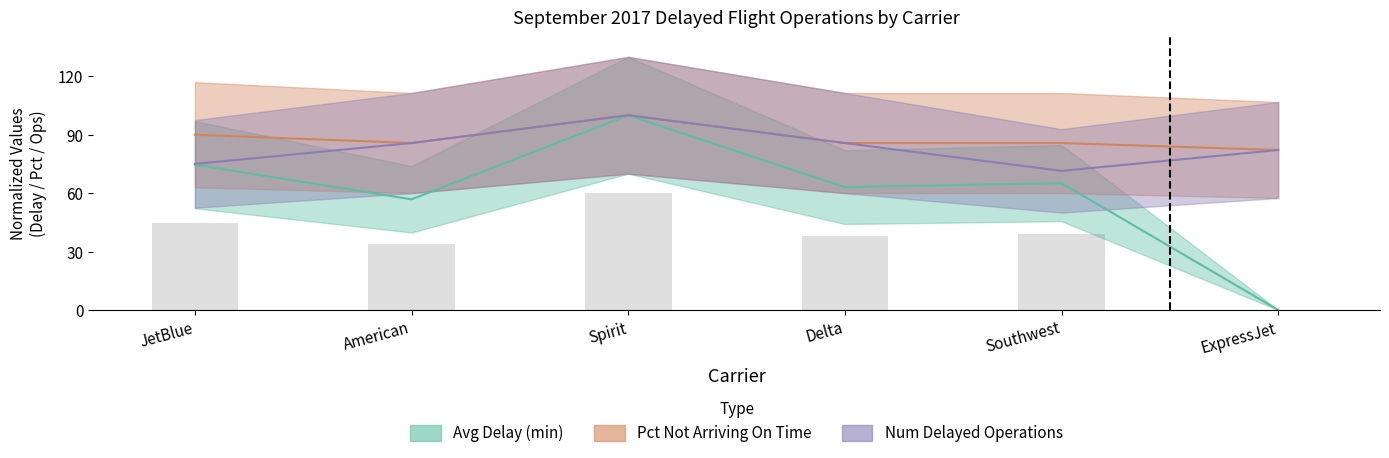

Which category has the highest value across all series?

Spirit